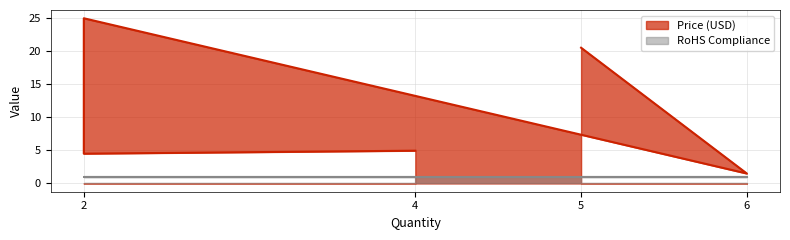

What is the greatest value displayed?

24.9